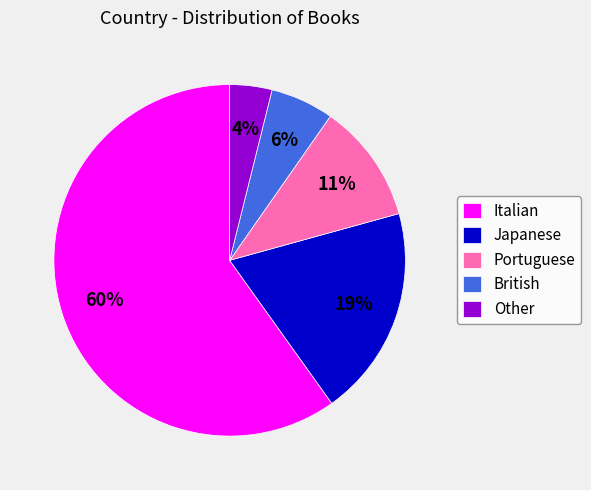

Is it true that British is 6% of the pie?

True